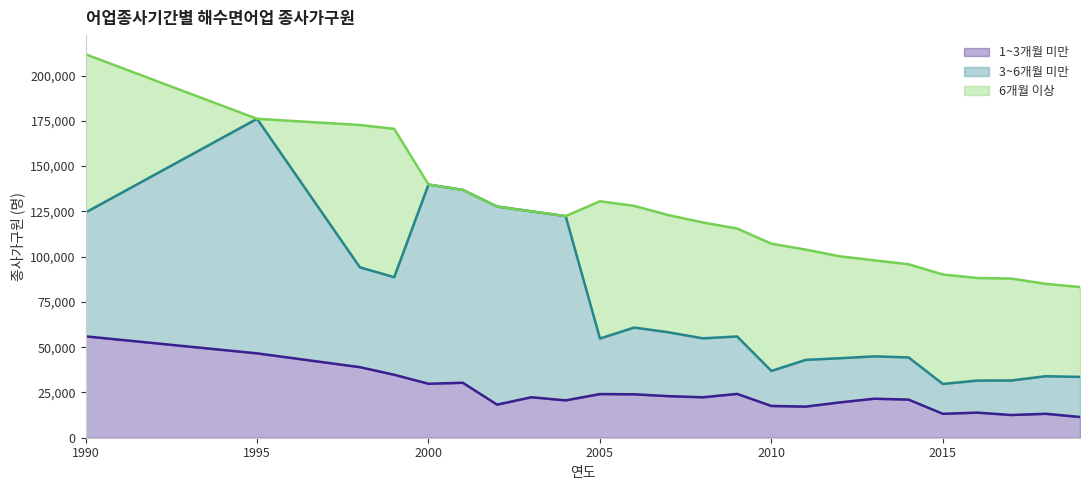

How many values in the 3~6개월 미만 series are below 32551?

12